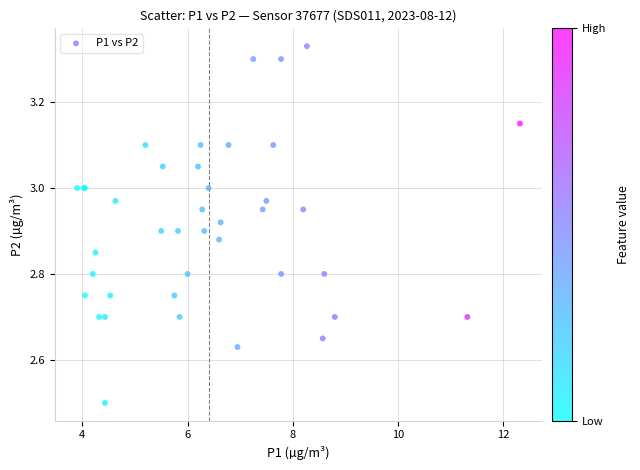

What Y value in the scatter plot is closest to 2?

2.5